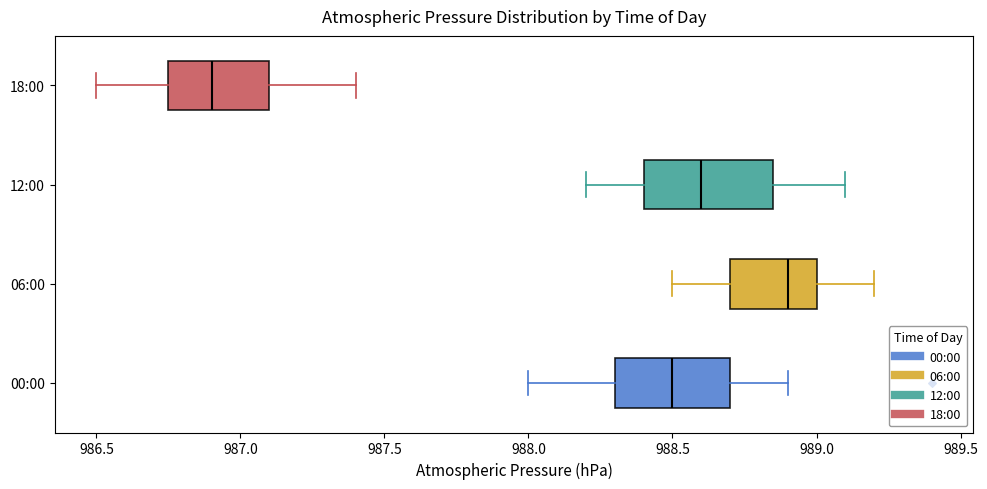

Reading bottom to top, transcribe this box plot: for each box, give where its median line is, the range the box spans, and where its two whiskers end, as read against the x-axis. The values are not printed on the chart, so give them approximately, as read against the axis.

00:00: median 988.50, box 988.30 to 988.70, whiskers 988.00 to 988.90
06:00: median 988.90, box 988.70 to 989.00, whiskers 988.50 to 989.20
12:00: median 988.60, box 988.40 to 988.85, whiskers 988.20 to 989.10
18:00: median 986.90, box 986.75 to 987.10, whiskers 986.50 to 987.40